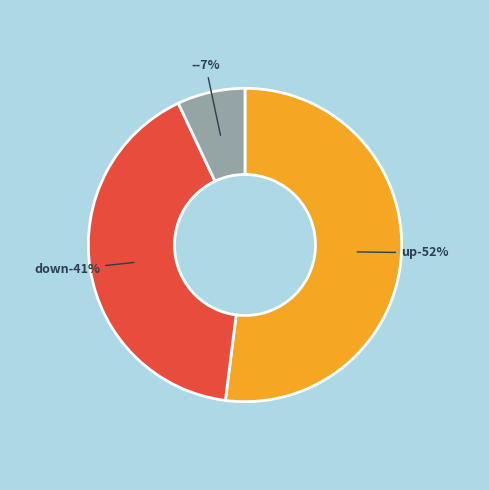

To the nearest percent, what is the average slice percentage?

33%